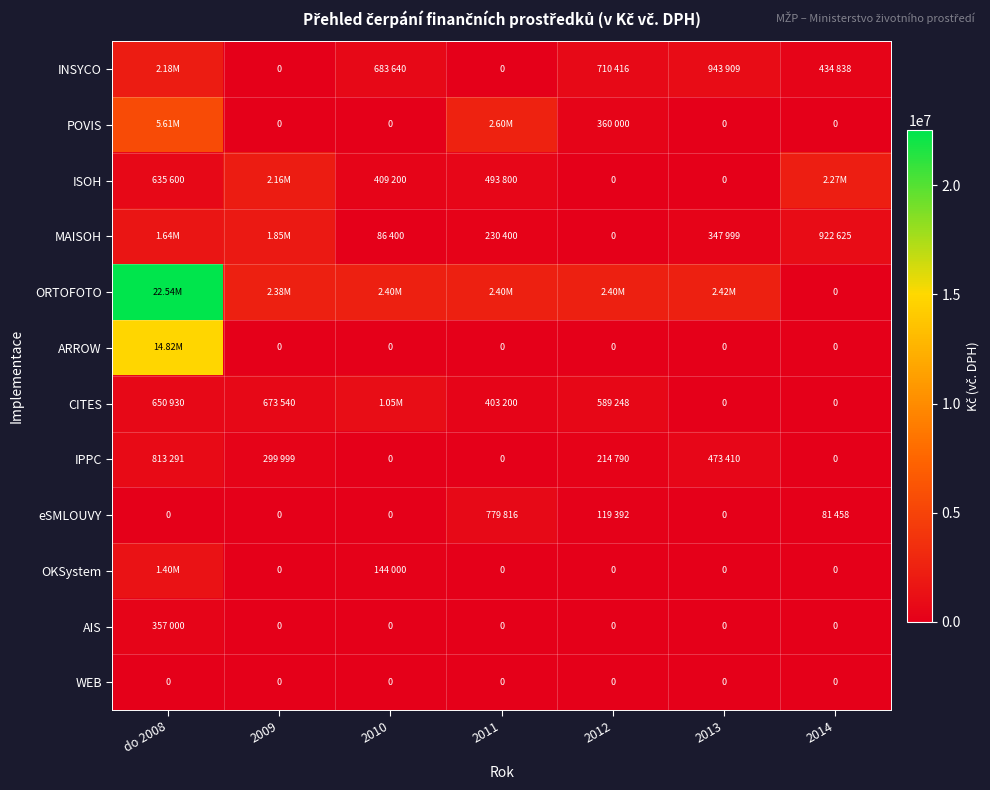

Rank the series at 2011 from lowest to highest value.

INSYCO, ARROW, IPPC, OKSystem, AIS, WEB, MAISOH, CITES, ISOH, eSMLOUVY, ORTOFOTO, POVIS